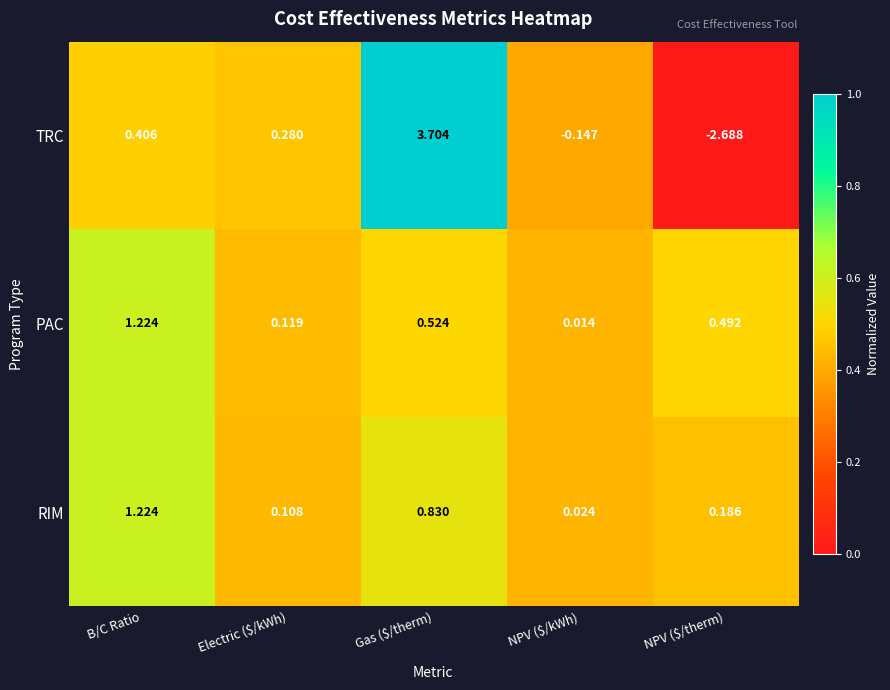

Which series has the widest spread of values?

TRC